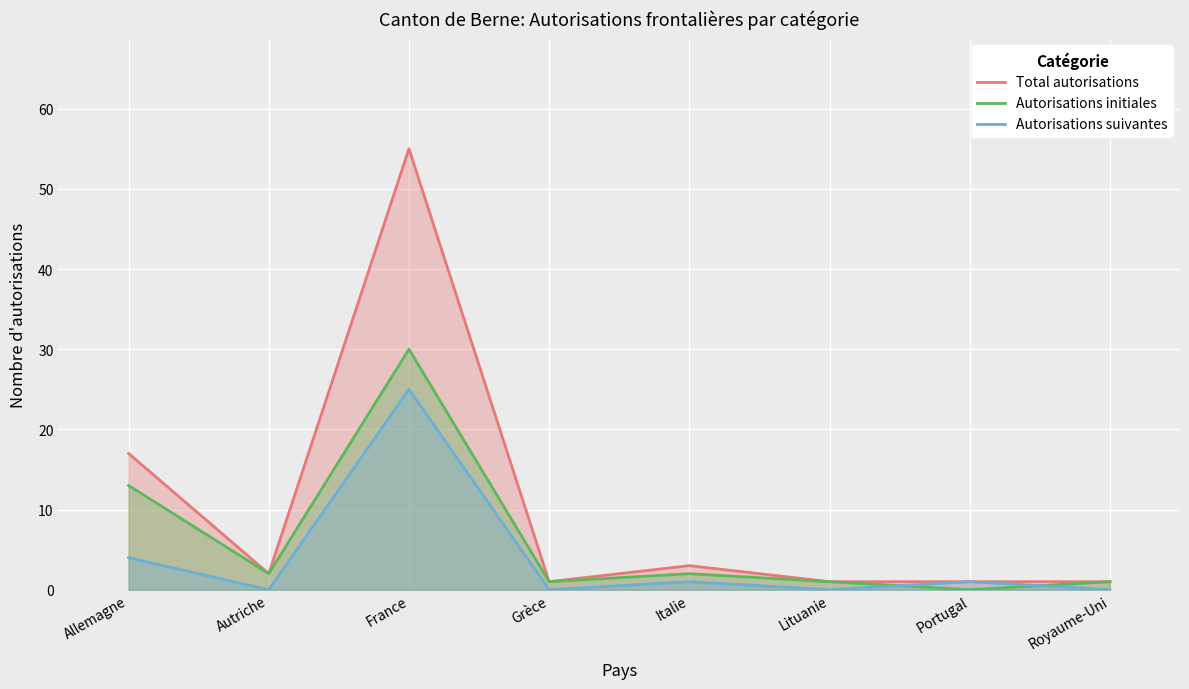

How many interior local valleys does the Total autorisations series have?

2